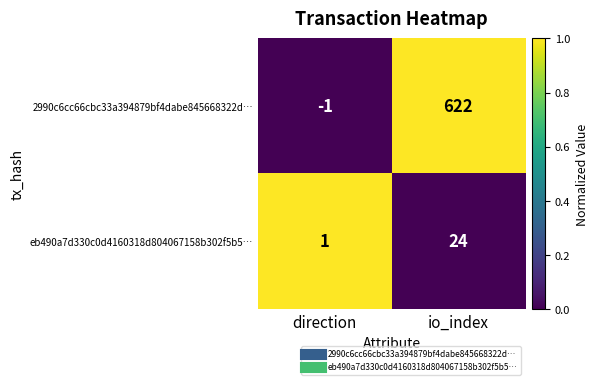

Count the number of categories in the chart.

2